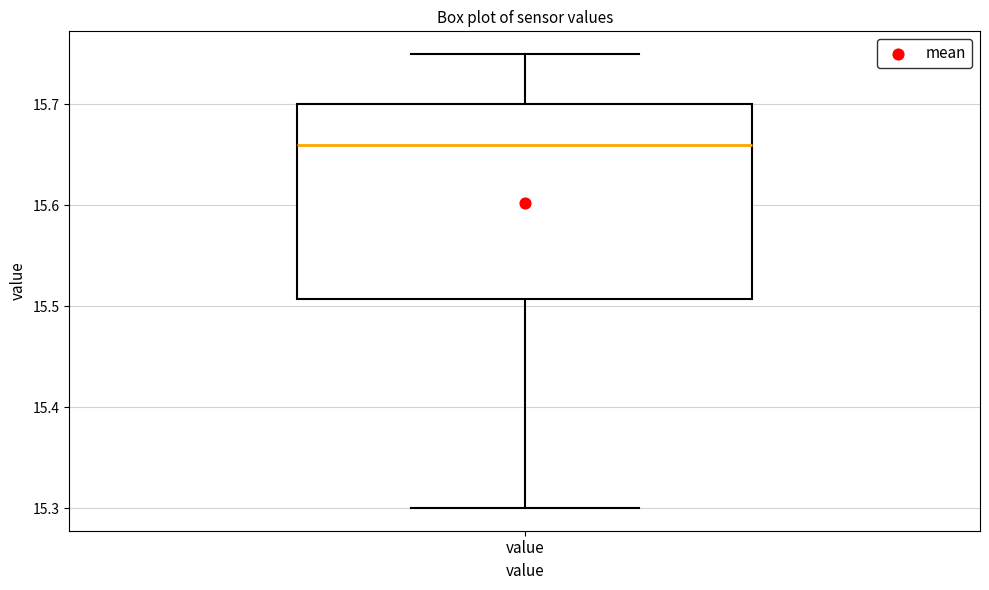

Where does the upper whisker of the box for value end on the y-axis? The values are not printed on the chart, so give them approximately, as read against the axis.

15.75